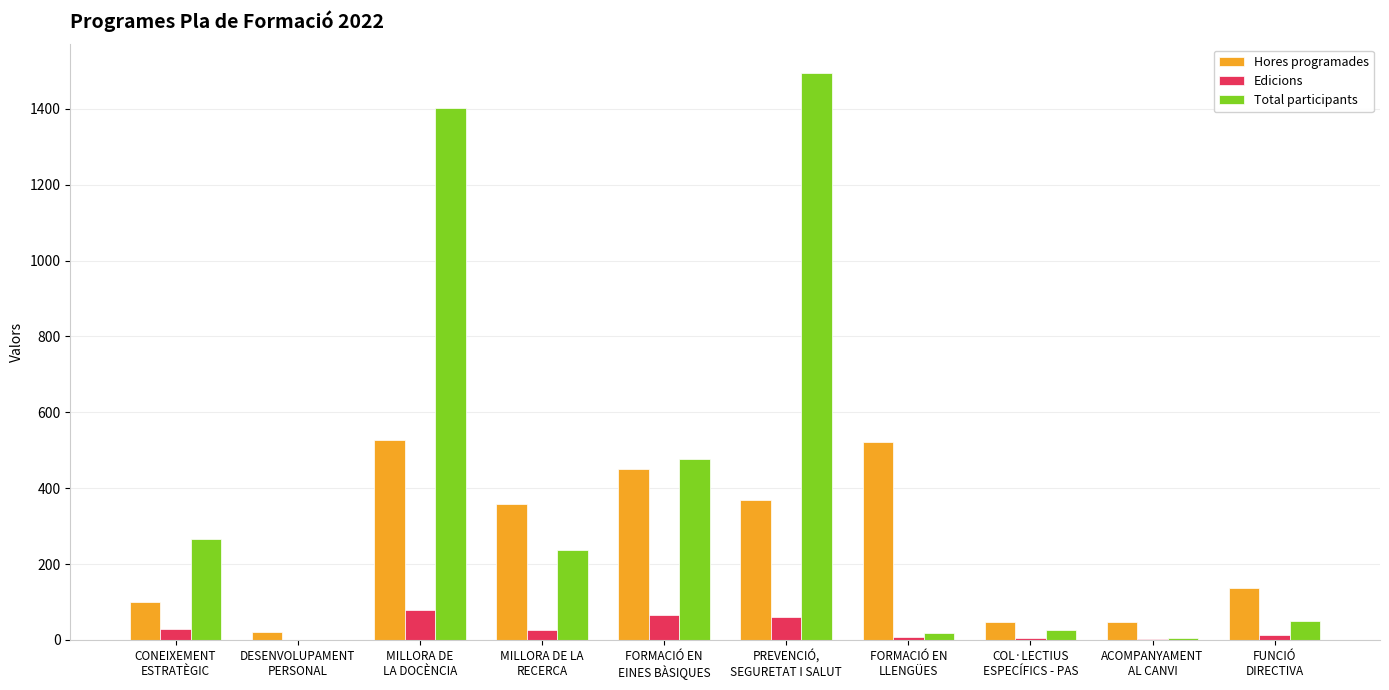

Which series has the largest total across all categories?

Total participants